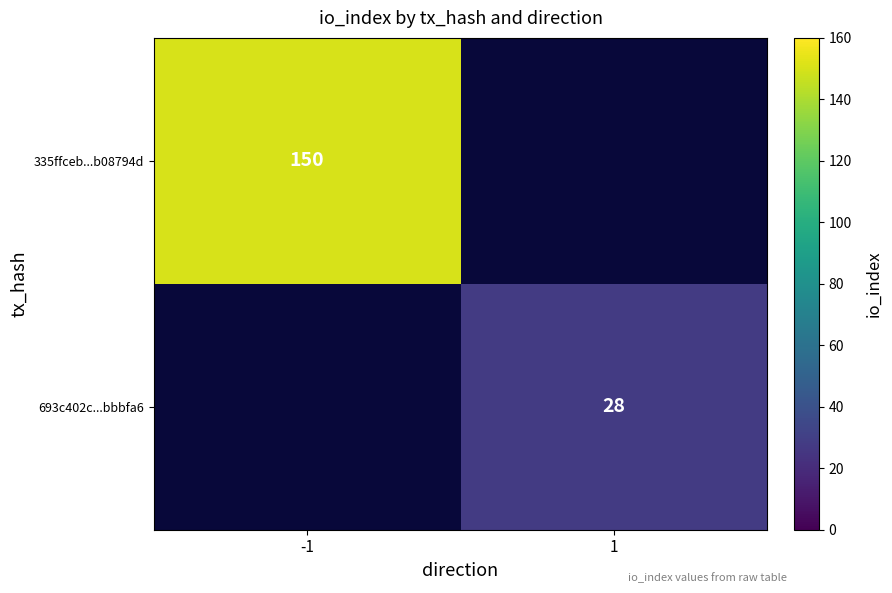

How many categories are shown in the chart?

2